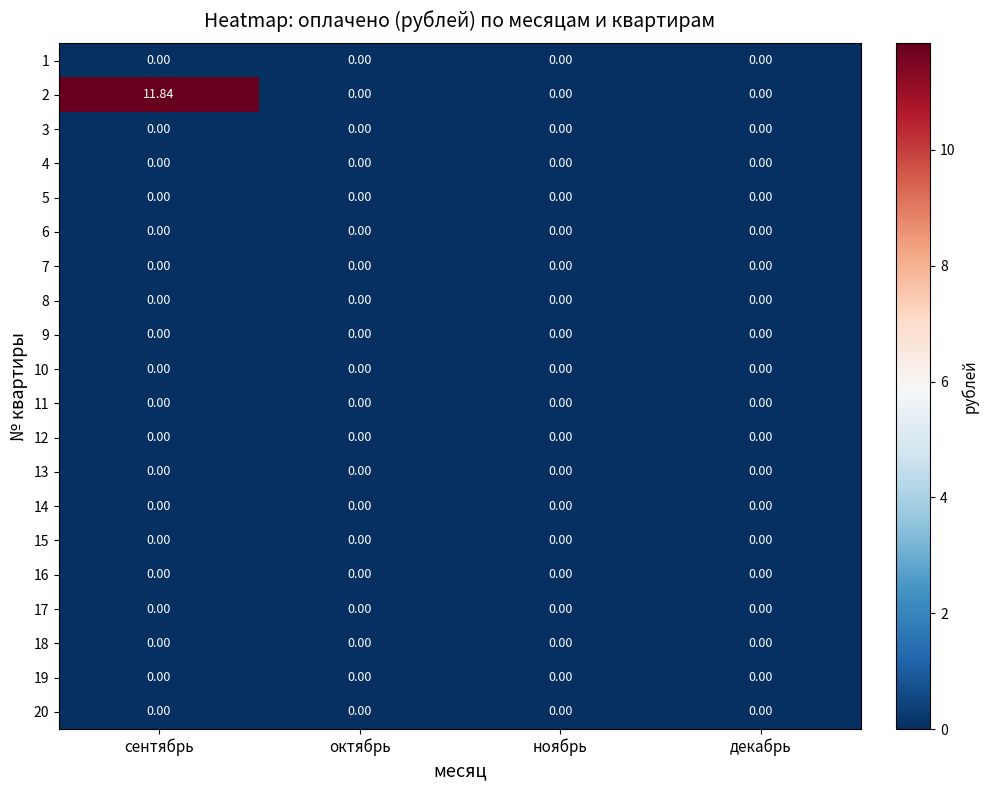

Which series has the largest range (max minus min)?

2